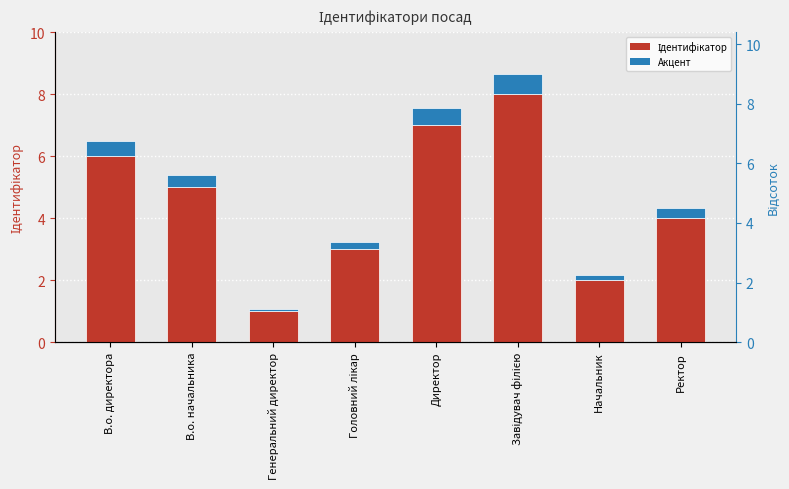

Is it true that Акцент equals 0.8 at В.о. директора?

False